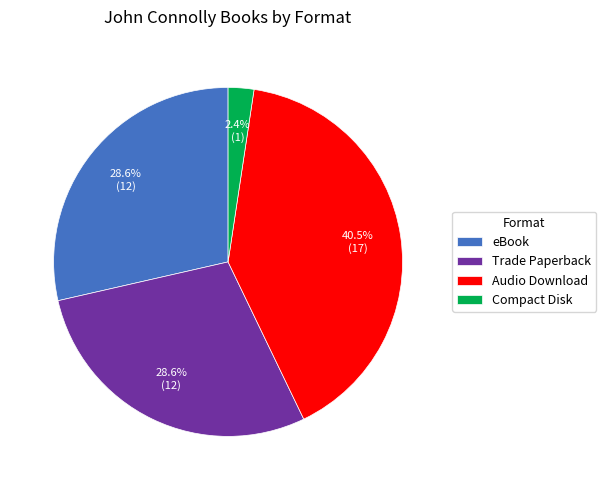

To the nearest percent, what portion does eBook represent?

29%